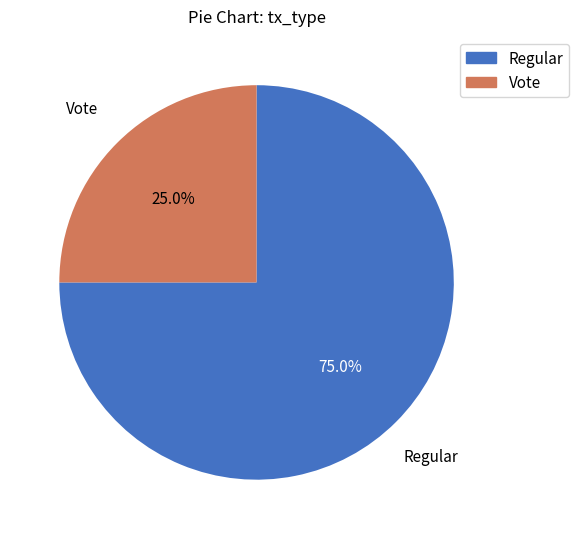

To the nearest percent, what is the average slice percentage?

50%